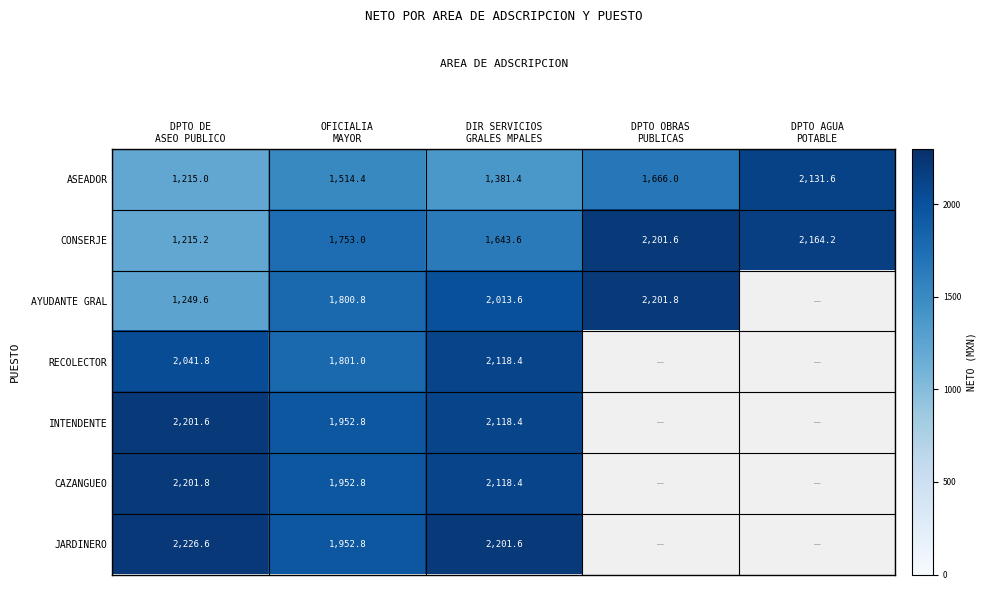

At which category is the sum across all series the highest?

DIR SERVICIOS
GRALES MPALES